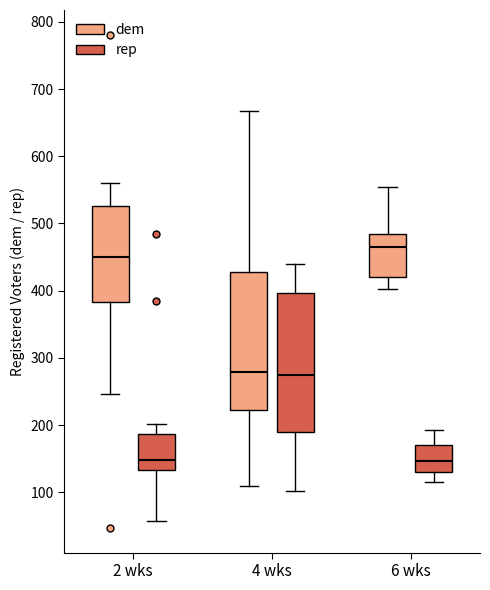

Reading left to right, read every box against the y-axis: the position of its median line, the range the box covers, and the ends of its whiskers. The values are not printed on the chart, so give them approximately, as read against the axis.

2 wks (dem): median 450, box 380 to 530, whiskers 250 to 560
2 wks (rep): median 150, box 130 to 190, whiskers 60 to 200
4 wks (dem): median 280, box 220 to 430, whiskers 110 to 670
4 wks (rep): median 270, box 190 to 400, whiskers 100 to 440
6 wks (dem): median 470, box 420 to 480, whiskers 400 to 560
6 wks (rep): median 150, box 130 to 170, whiskers 120 to 190